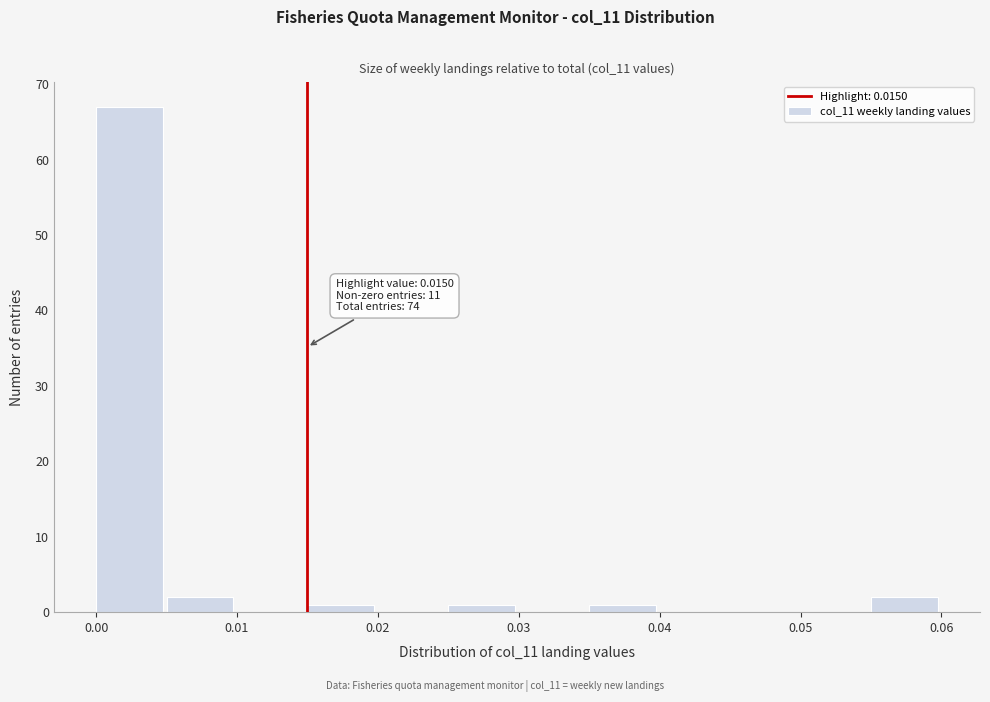

Over which range of the x-axis is the bar tallest?

0.000 to 0.005